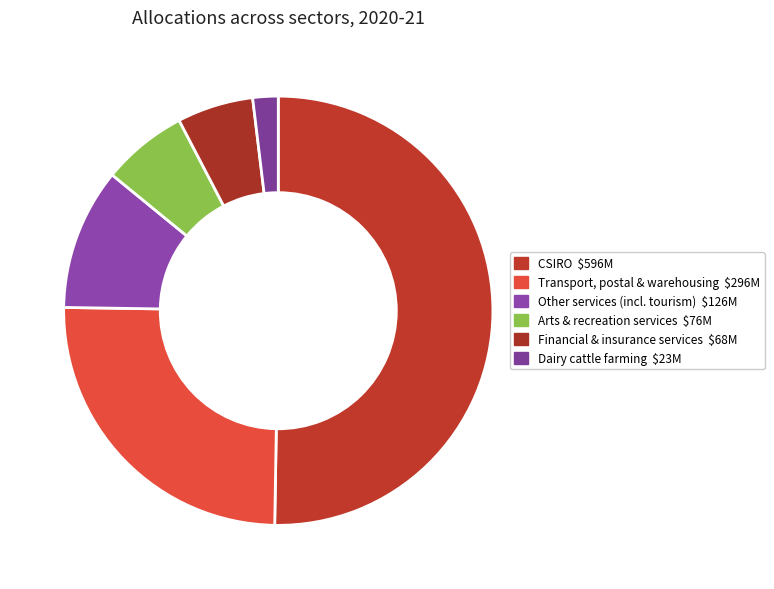

Count the number of slices in the pie.

6